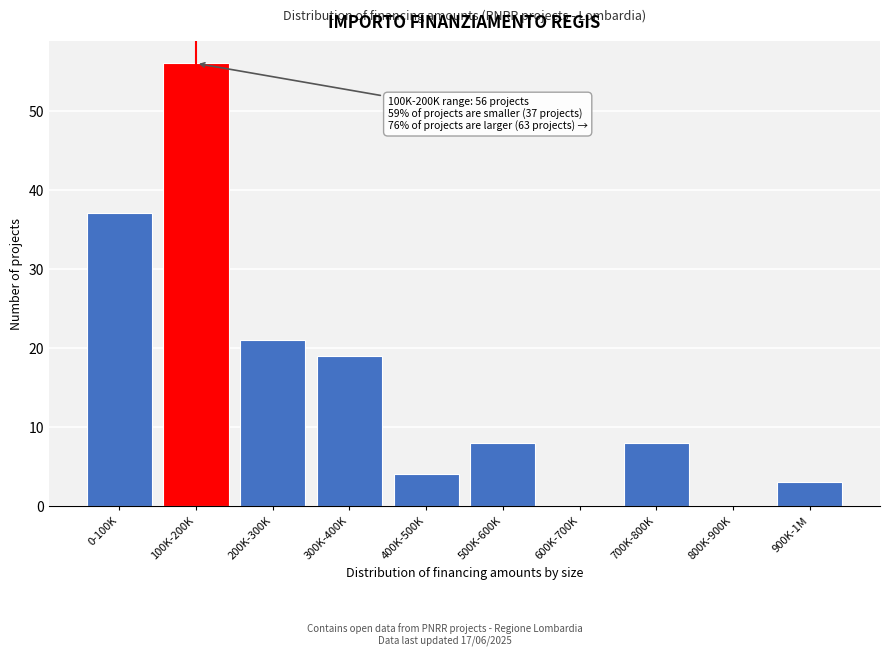

Reading left to right, transcribe all the data shown in this chart.

0-100K=37	100K-200K=56	200K-300K=21	300K-400K=19	400K-500K=4	500K-600K=8	600K-700K=0	700K-800K=8	800K-900K=0	900K-1M=3